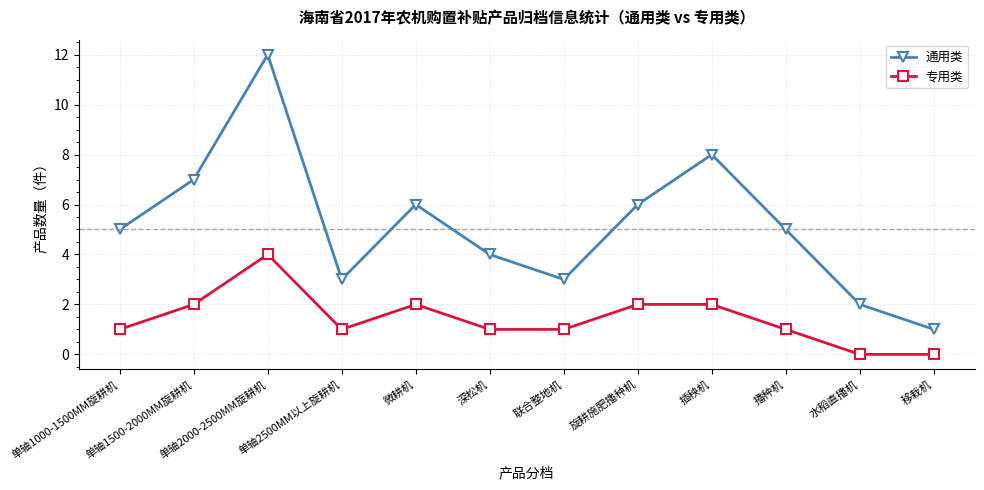

True or false: 专用类 has a value of 2 at 插秧机.

True